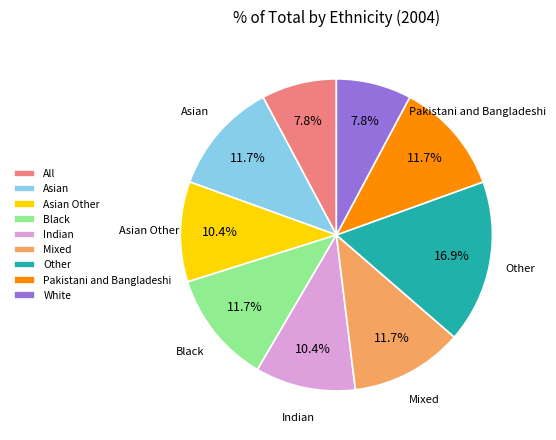

The Asian Other slice represents 18% of the pie. True or false?

False